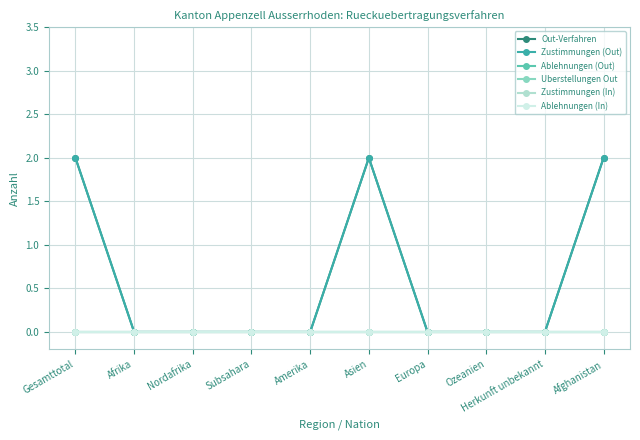

What is the label of the 10th point from the left?

Afghanistan